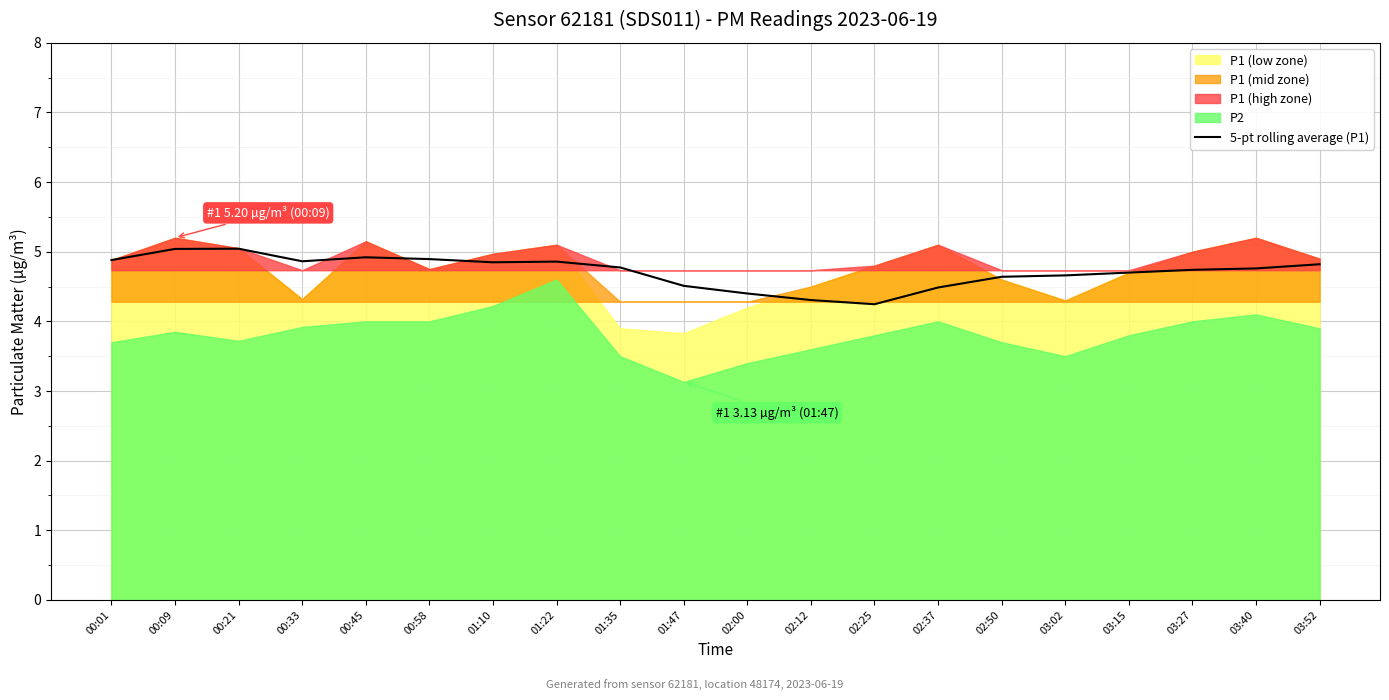

How many data points does each series have?

20